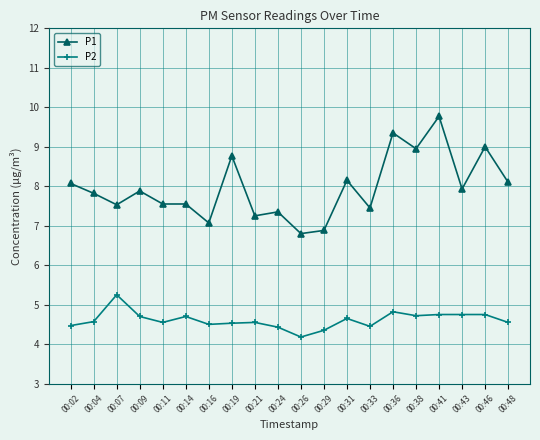

At which category is the sum across all series the highest?

00:41